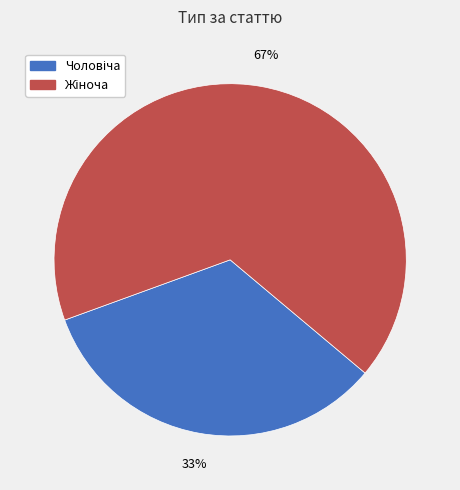

Is there any slice that represents more than half of the pie?

Yes